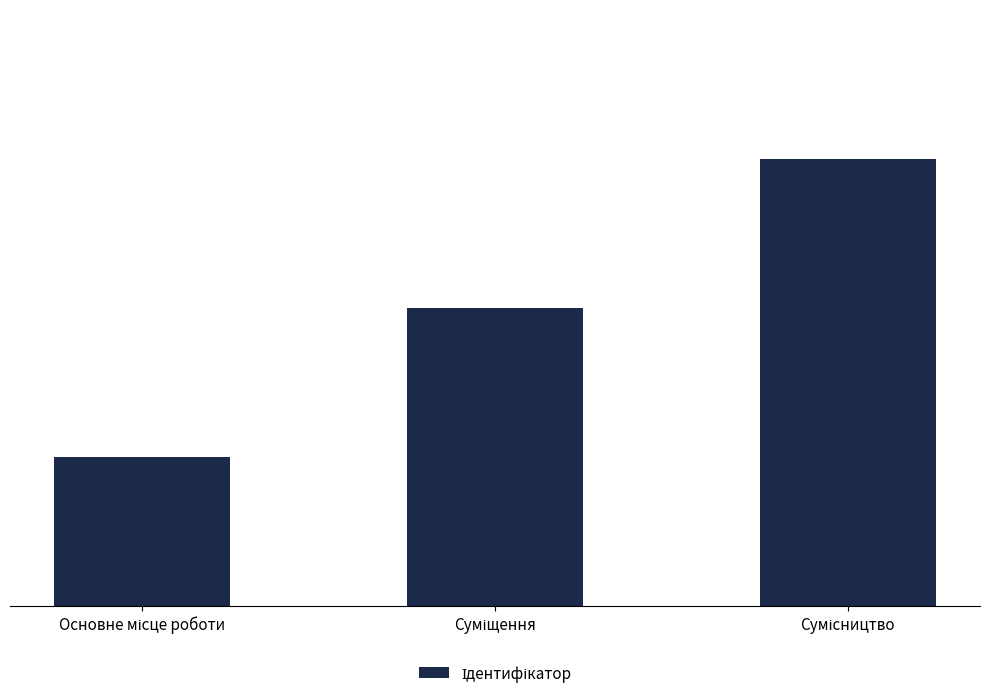

How many values are between 1 and 3?

3